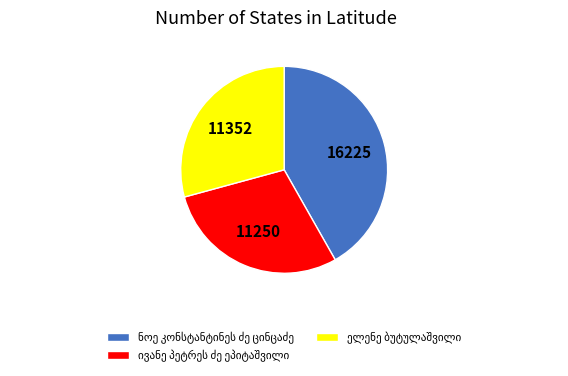

Does any single category account for the majority?

No